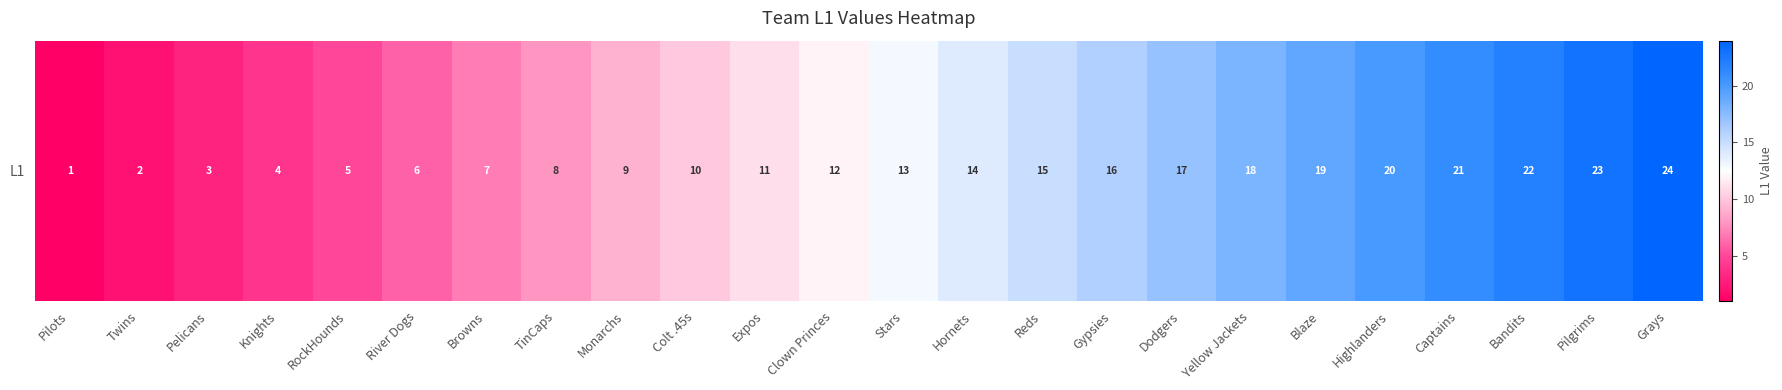

The value at Reds is 15. True or false?

True